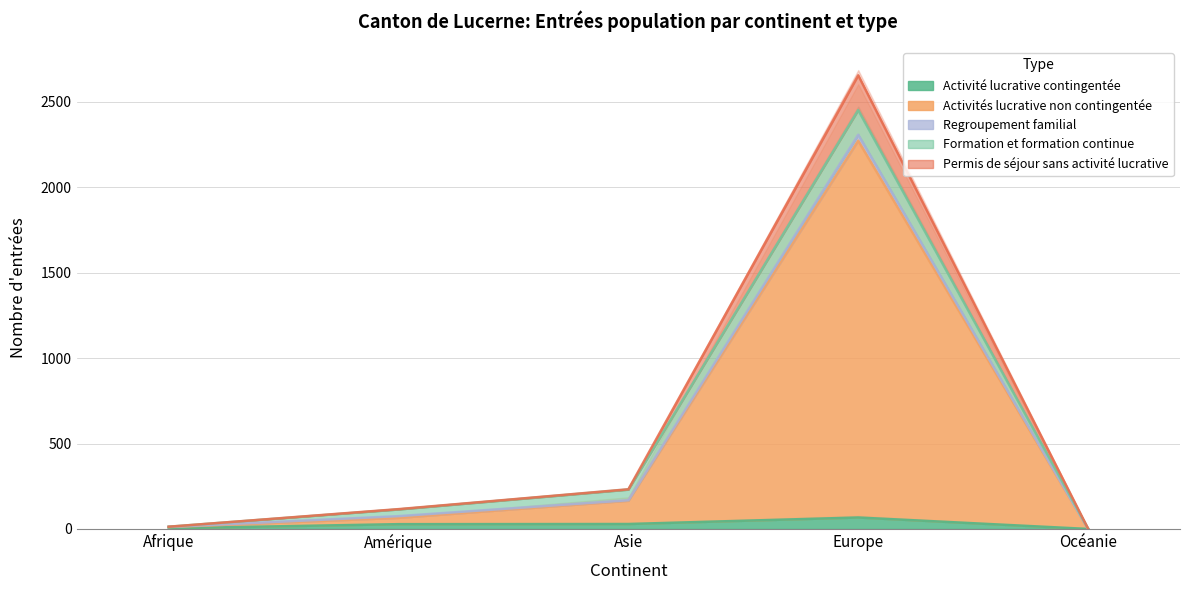

How many values in Activités lucrative non contingentée are above zero?

4